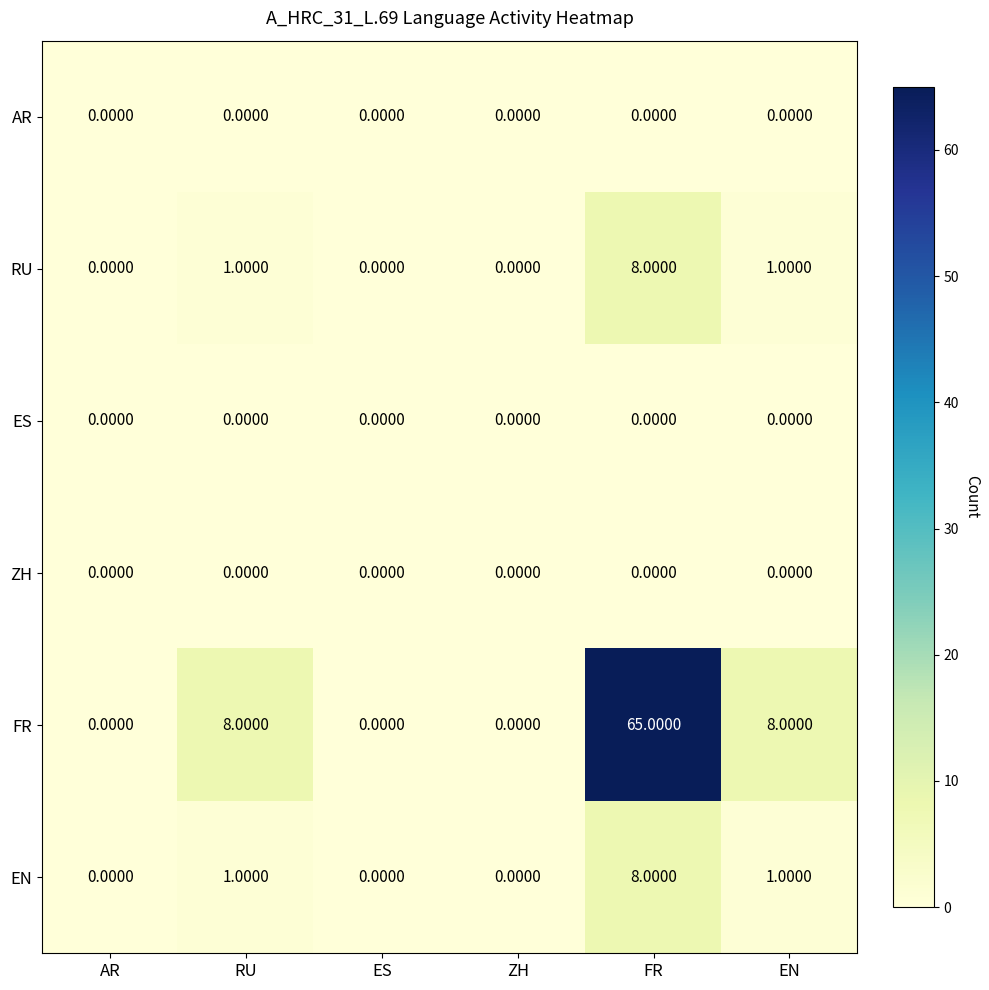

Which series has the largest total across all categories?

FR